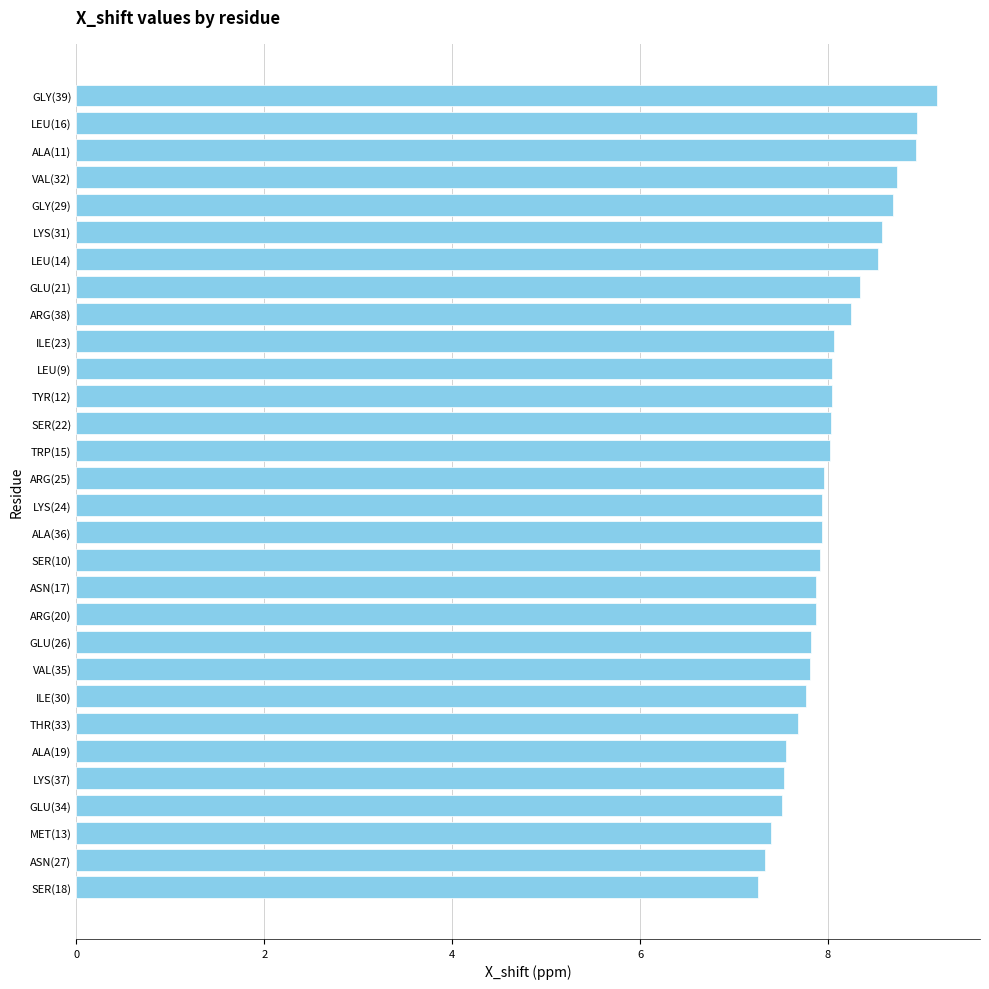

What is the average value?

8.0